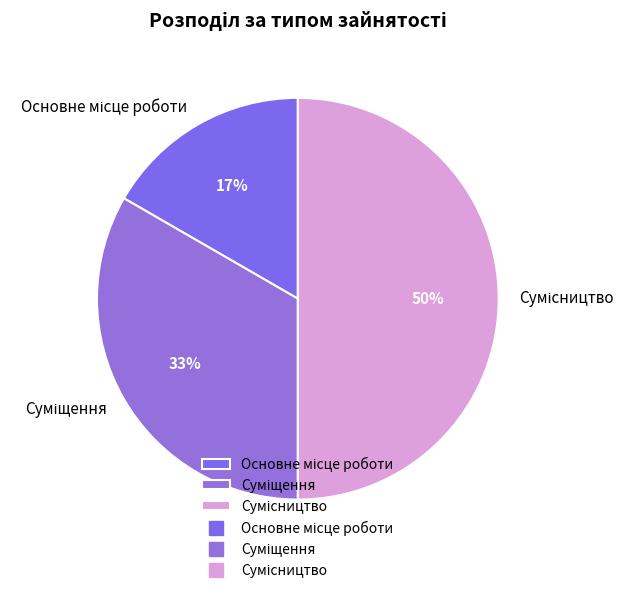

To the nearest percent, what is the average slice percentage?

33%